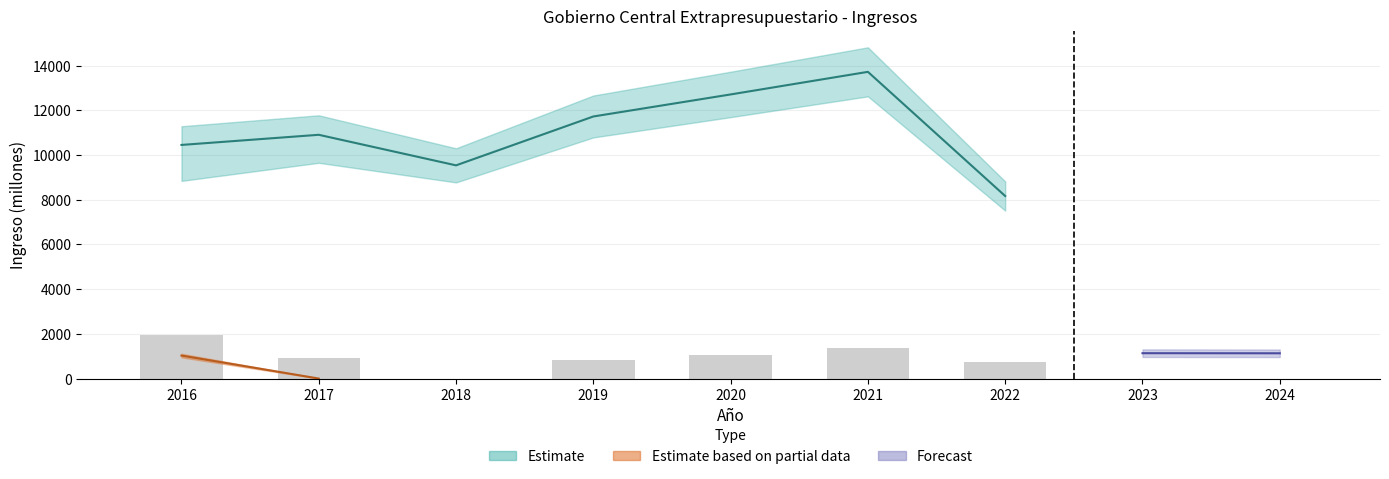

What is the change in value from 2020 to 2024?

-1053.3